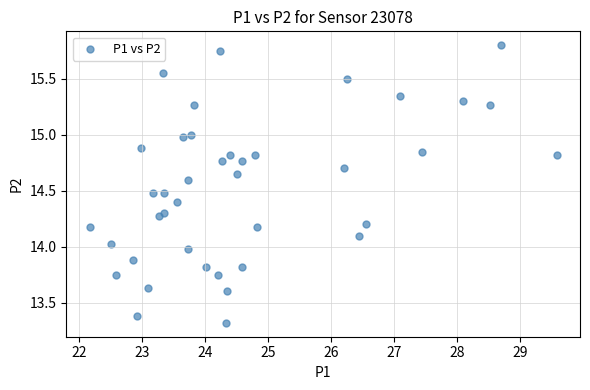

What is the range of Y values (max minus min)?

2.5